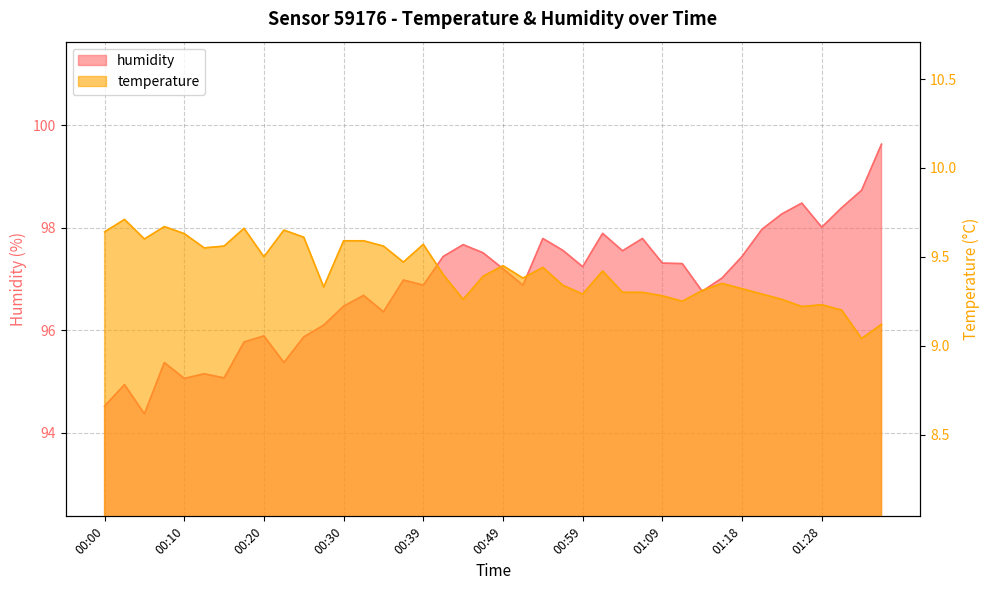

Where is the first local minimum for temperature?

00:05